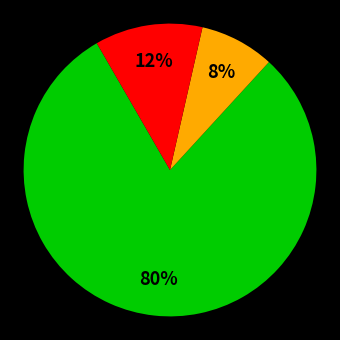

Does any single category account for the majority?

Yes